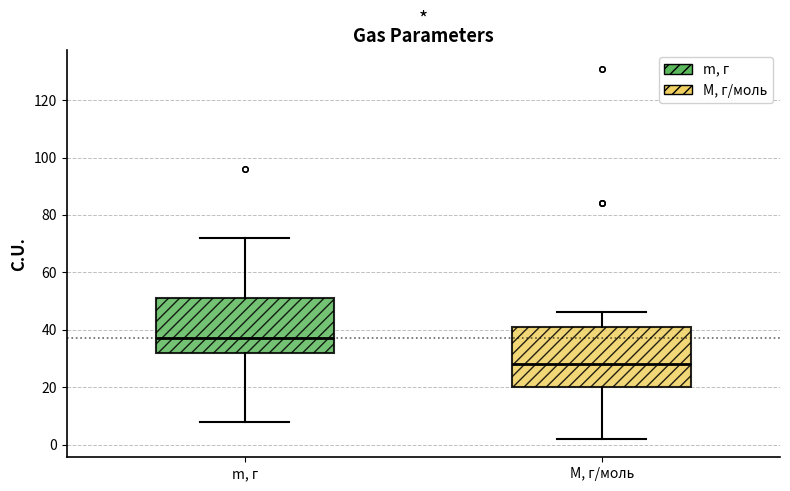

Which box has the highest median line?

m, г